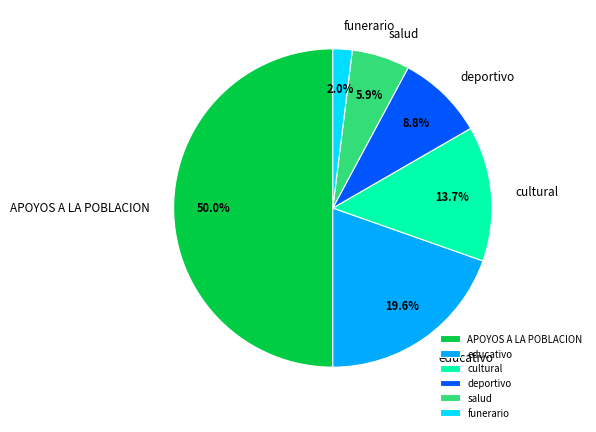

Is educativo the majority of the pie?

No